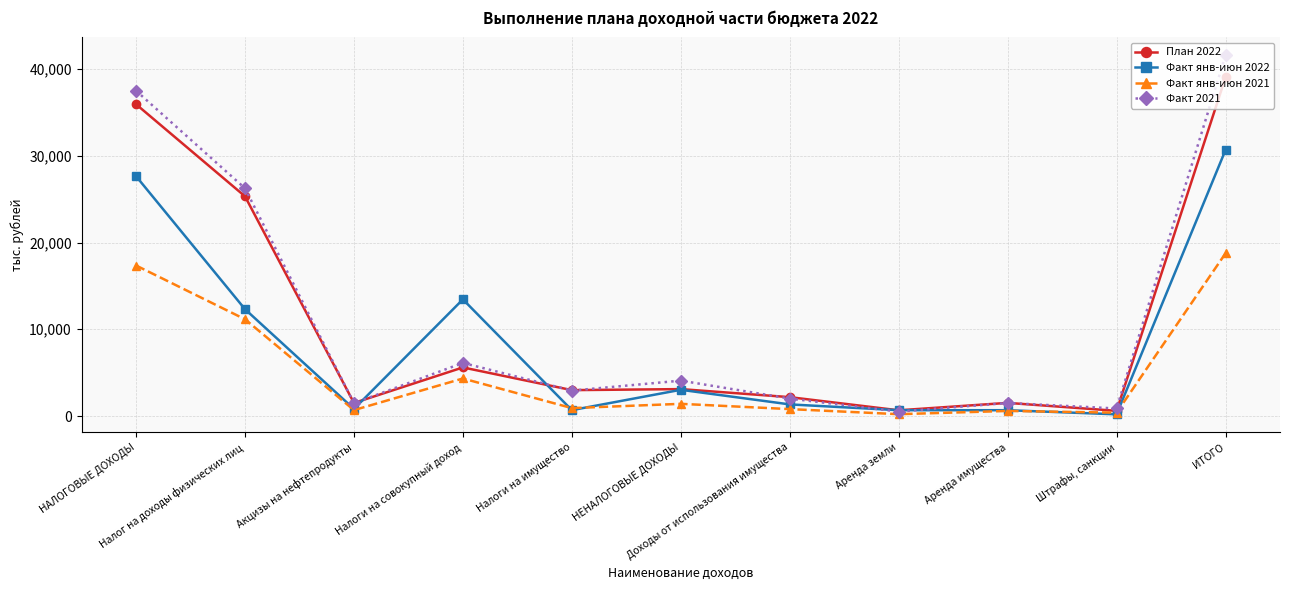

What is the label of the 9th point from the left?

Аренда имущества